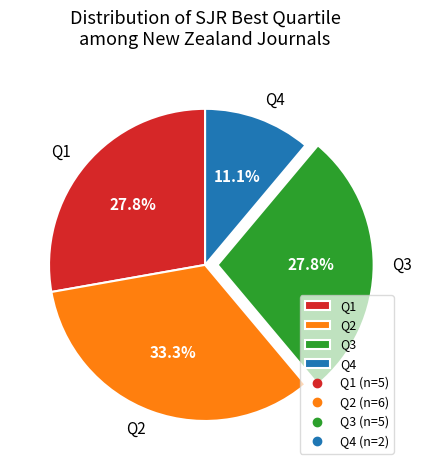

To the nearest percent, what percentage of the pie is Q1?

28%